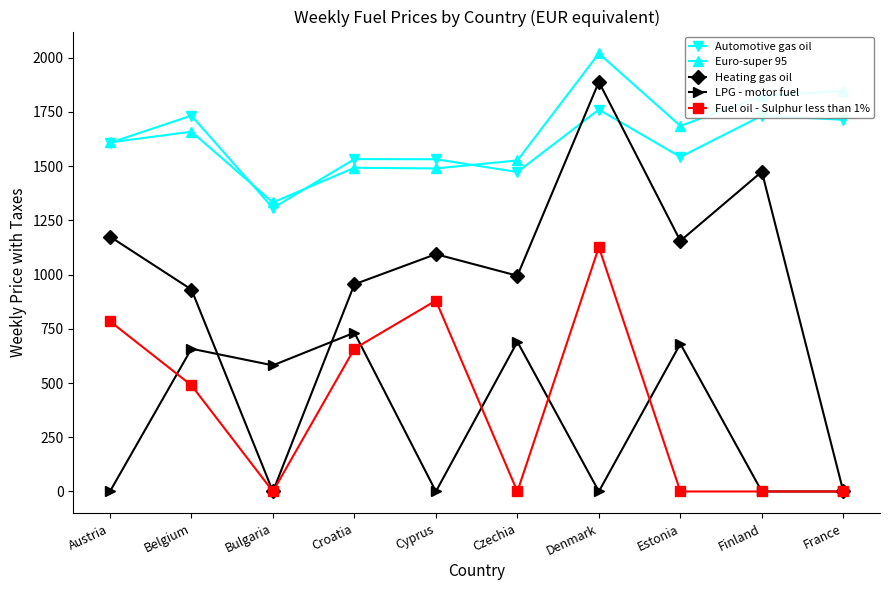

What is the spread (max minus min) of values at Czechia?

1525.8